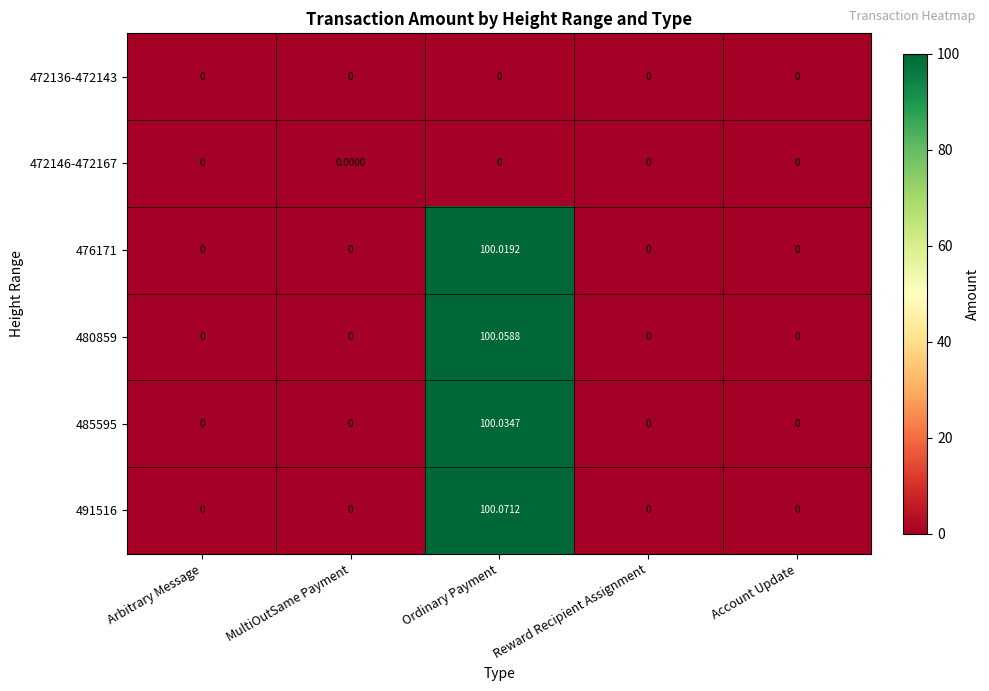

At which label does 491516 reach its peak?

Ordinary Payment